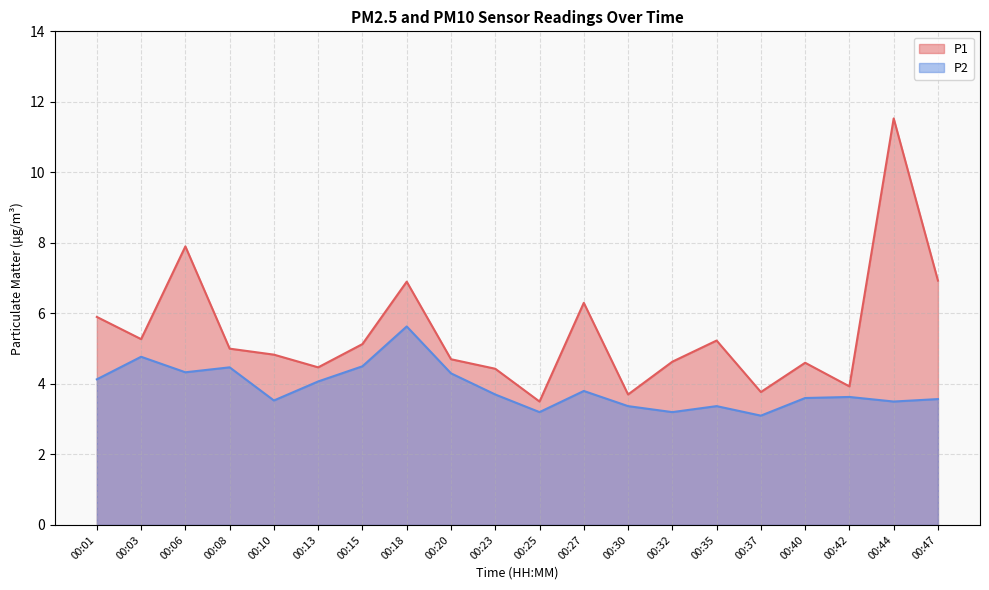

Which has a higher value, 00:42 or 00:44?

00:44